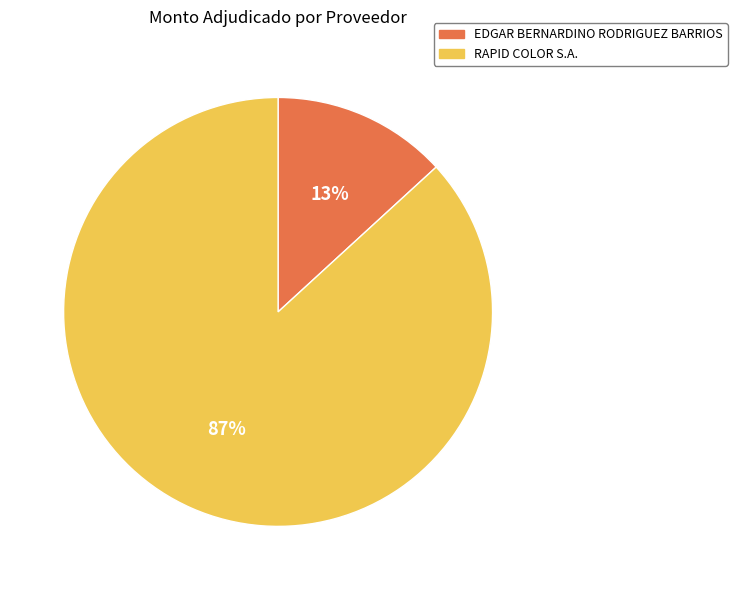

The EDGAR BERNARDINO RODRIGUEZ BARRIOS slice represents 4% of the pie. True or false?

False